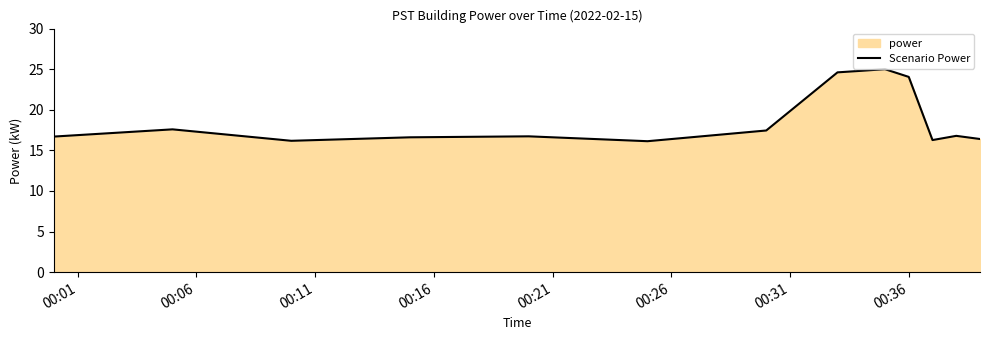

Reading left to right, what are all the values shown in this chart?

16.7	17.6	16.2	16.6	16.7	16.1	17.4	24.6	24.8	25.0	24.1	16.3	16.8	16.4